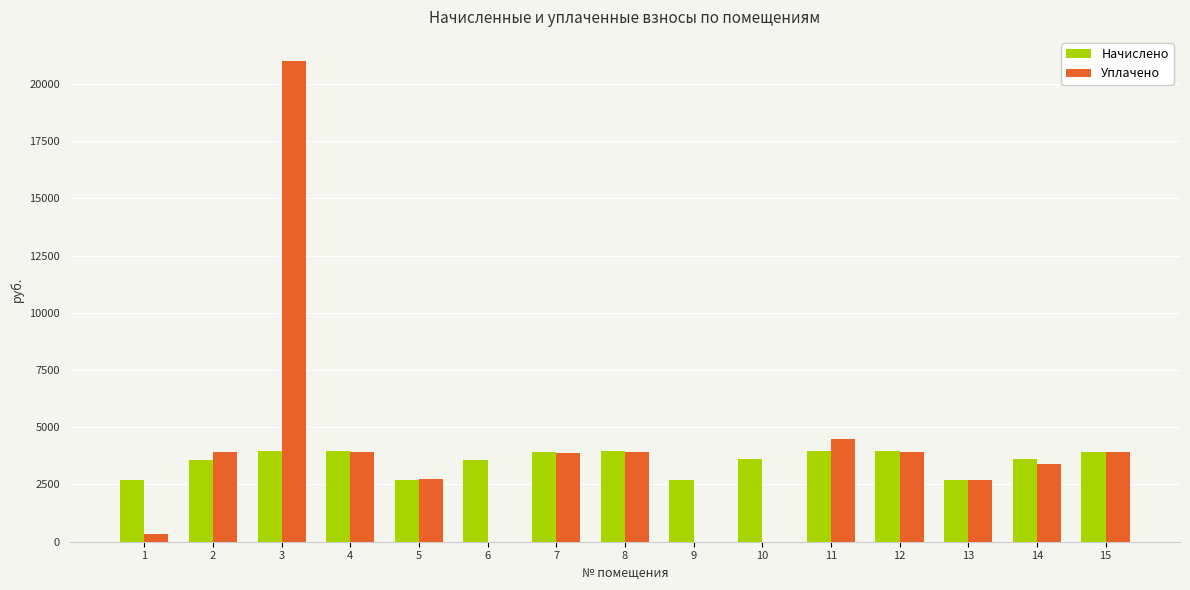

Which series changed the most between 7 and 13?

Начислено